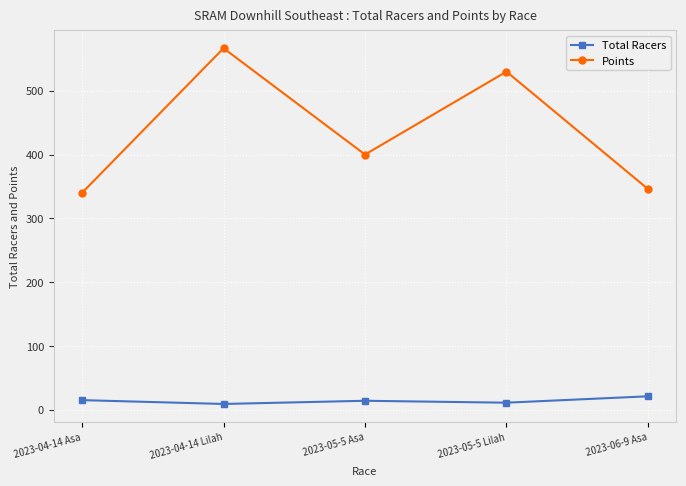

True or false: Total Racers and Points cross at least once.

False